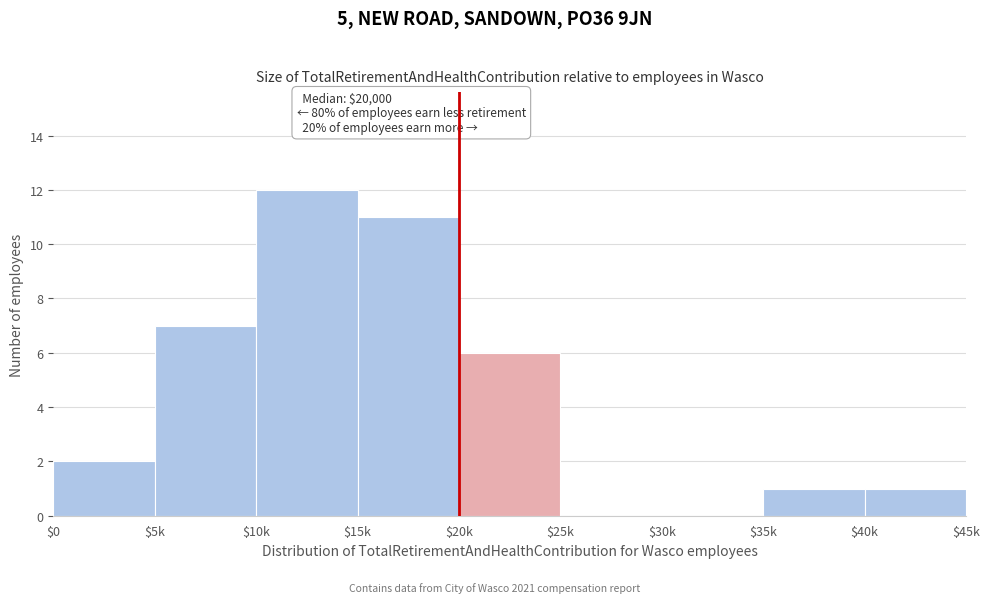

What is the greatest value displayed?

12